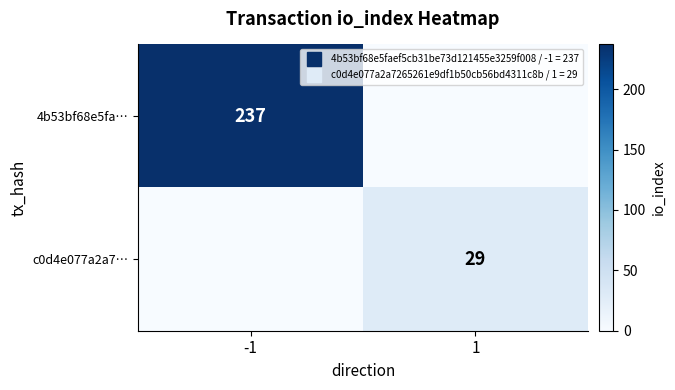

At -1, list the series in order from largest to smallest.

4b53bf68e5fa…, c0d4e077a2a7…